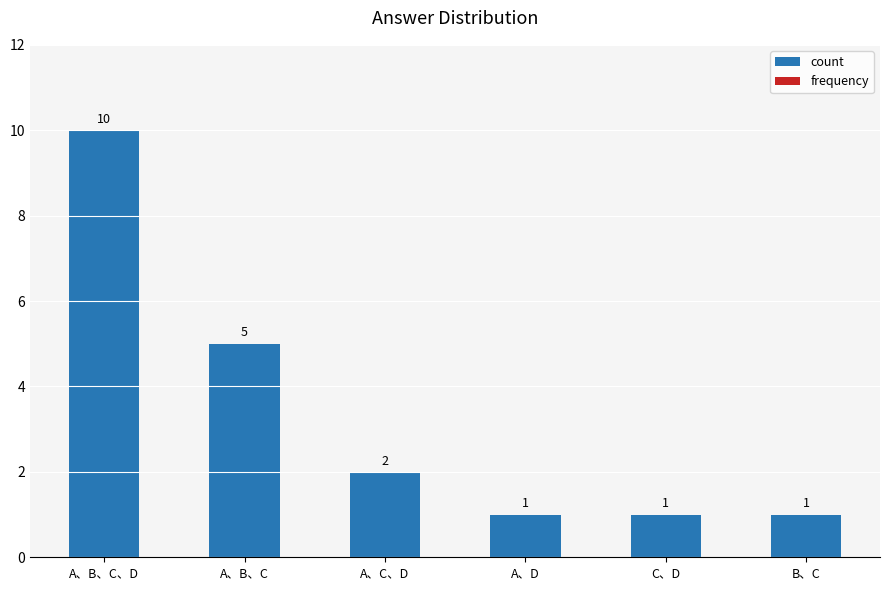

What is the greatest value displayed?

10